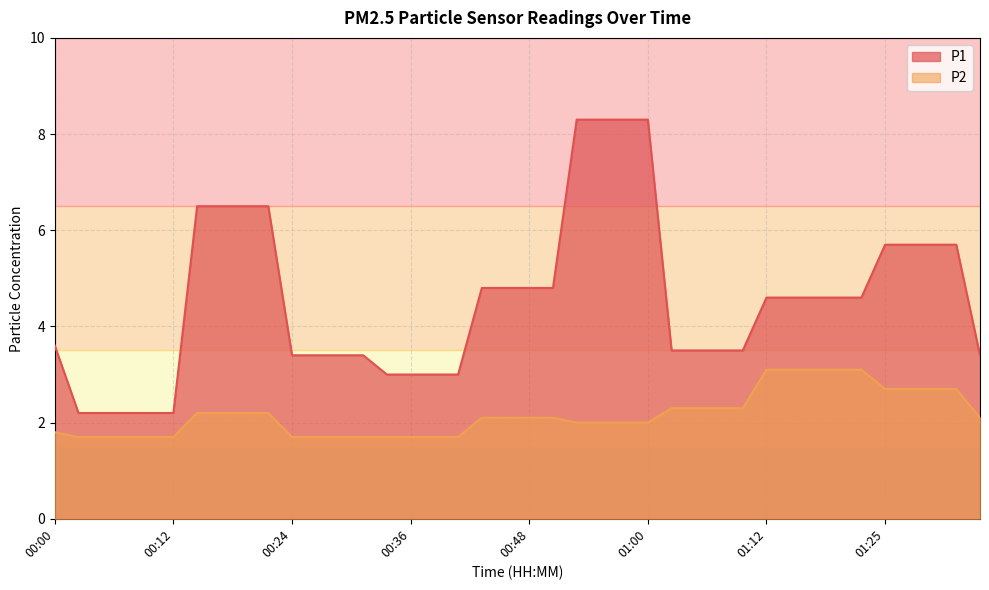

Between 00:05 and 01:20, which series saw the biggest shift?

P1